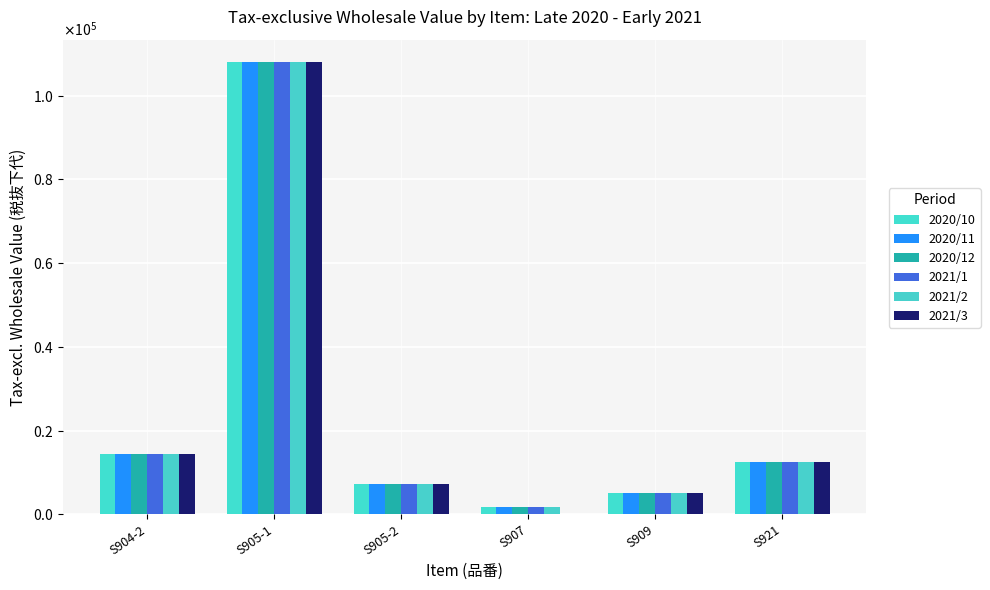

What is the average value of the 2021/2 series?

24820